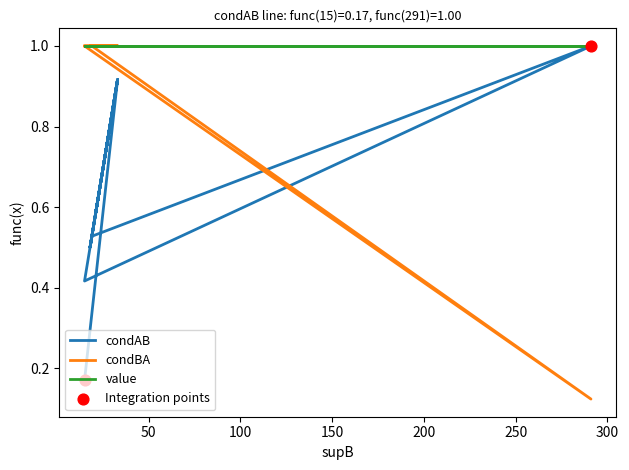

Which series has the widest spread of Y values?

condBA